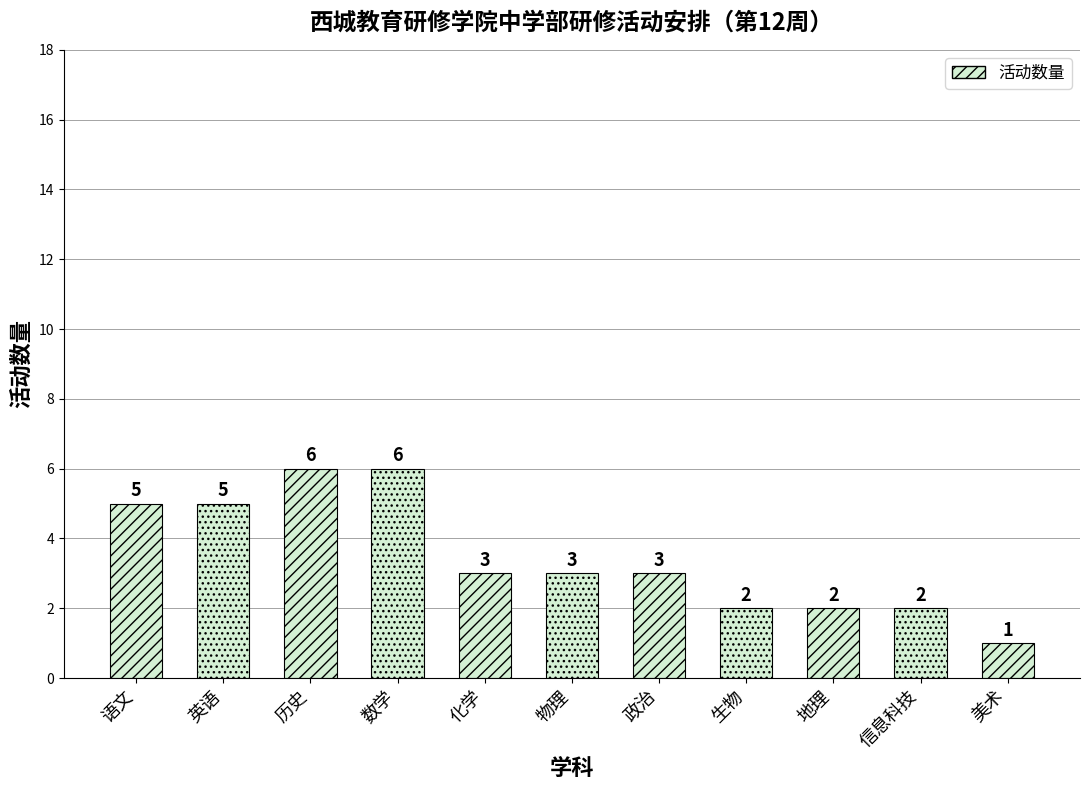

How many values are between 2 and 5?

8